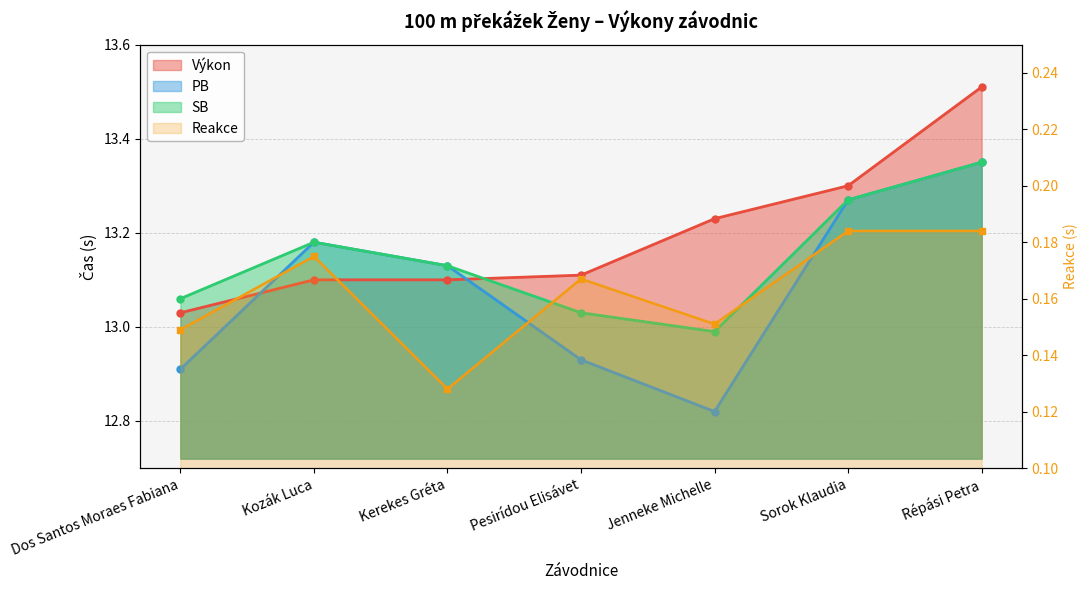

What is the label of the 4th point from the left?

Pesirídou Elisávet